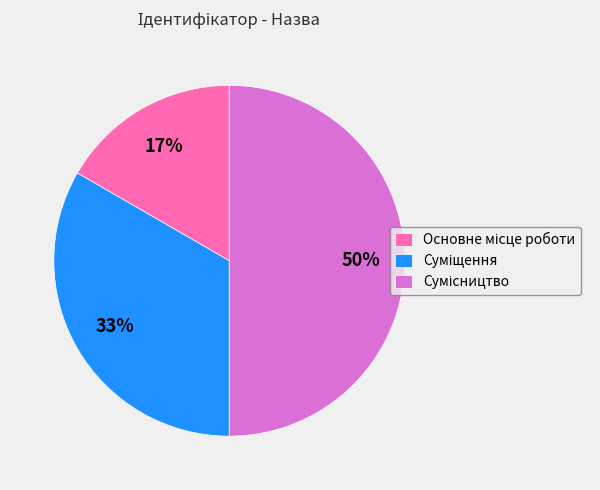

To the nearest percent, what is the difference between the largest and smallest slice percentages?

33%